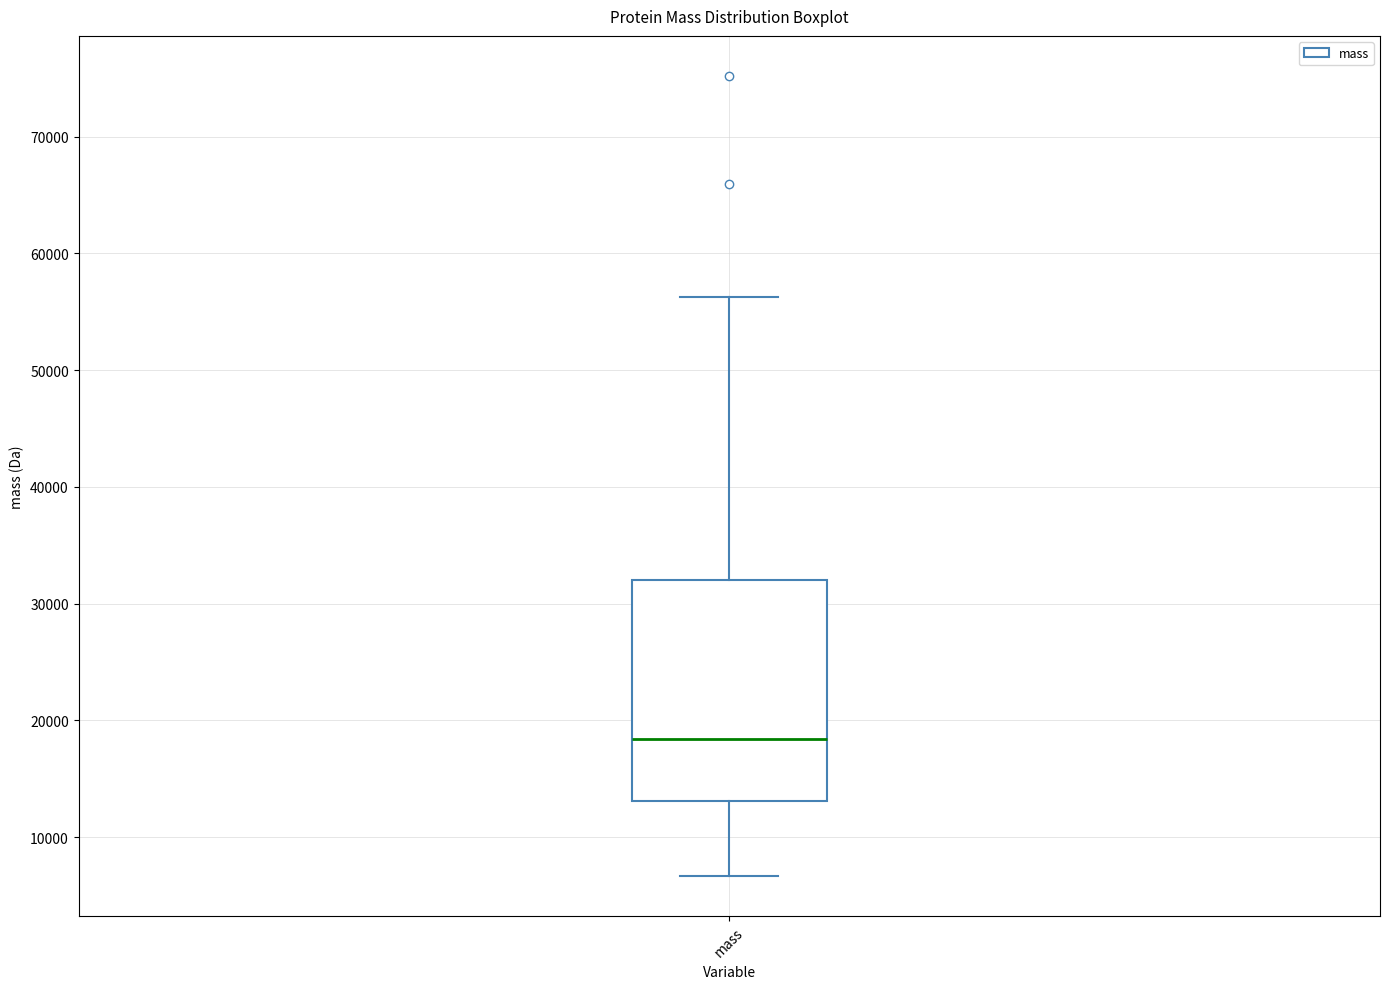

Where is the upper edge of the box for mass on the y-axis? The values are not printed on the chart, so give them approximately, as read against the axis.

32000